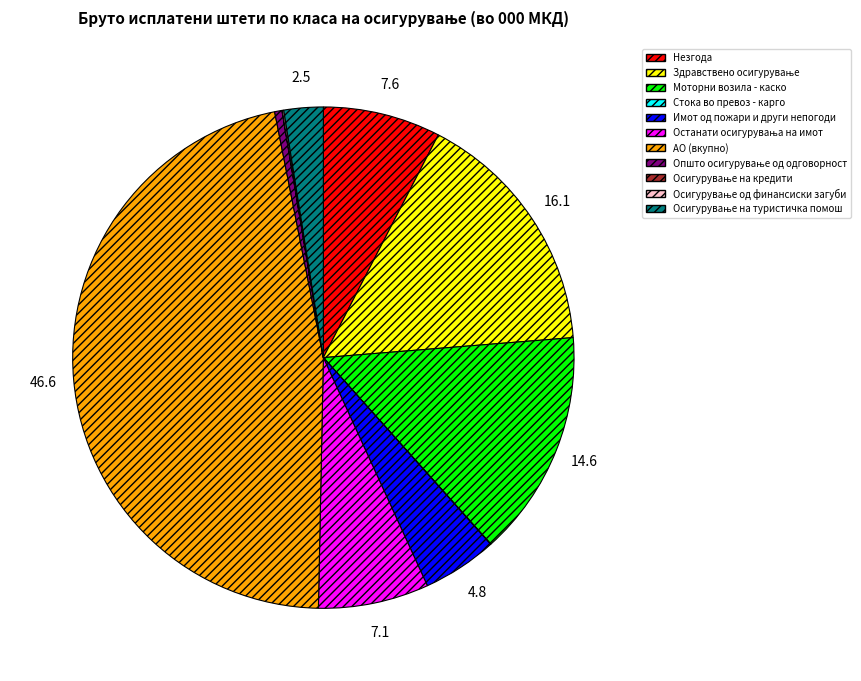

What is the largest slice in the pie chart?

АО (вкупно)